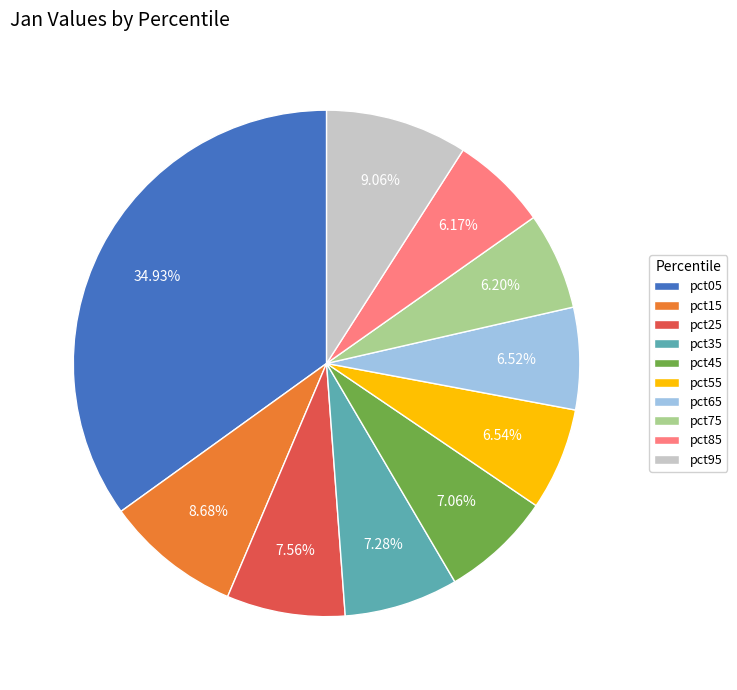

Do pct05 and pct55 together represent more than half of the pie?

No